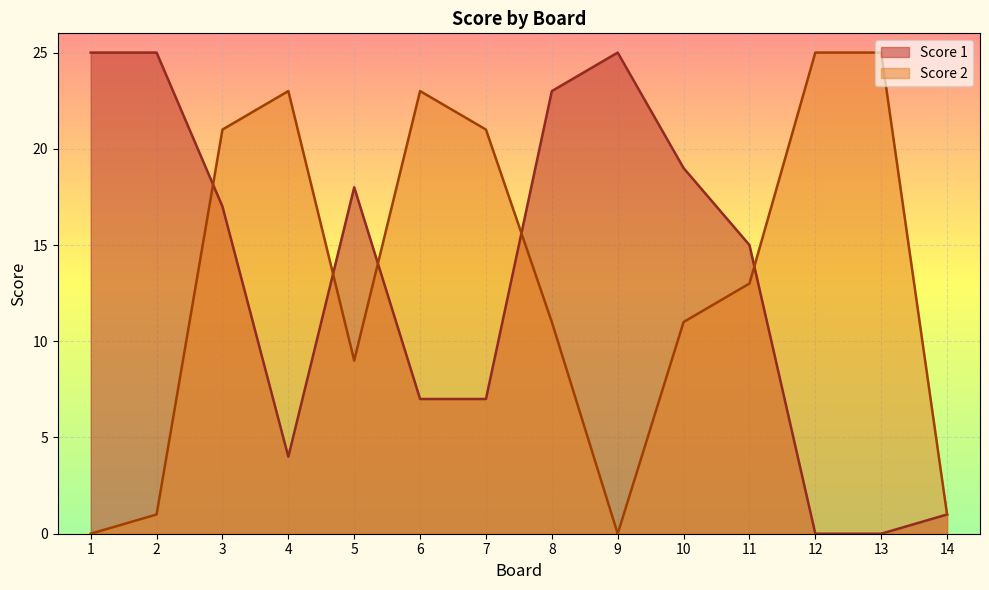

How many times do Score 1 and Score 2 cross each other?

5